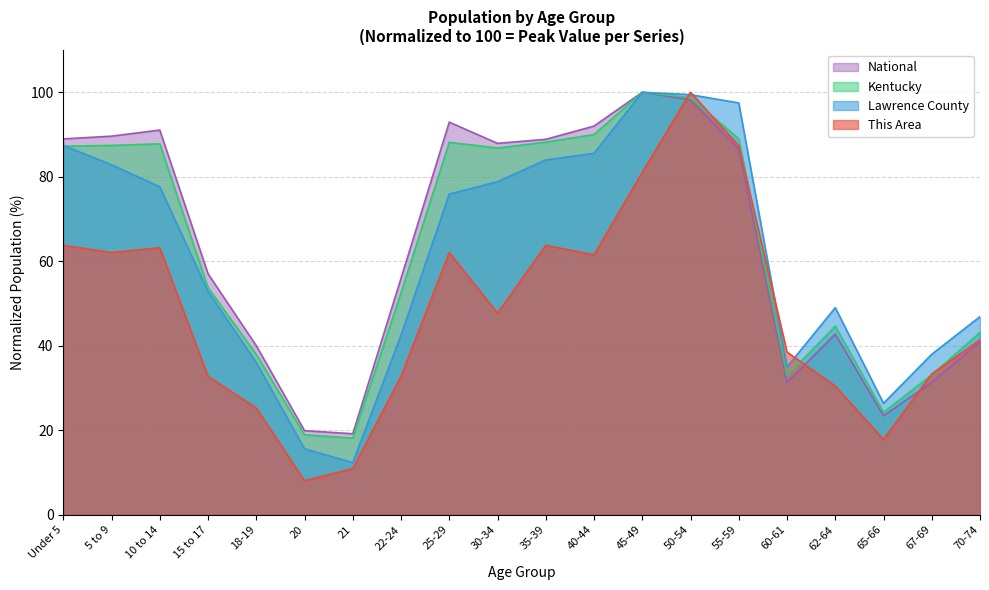

At which label does Lawrence County reach its minimum?

21